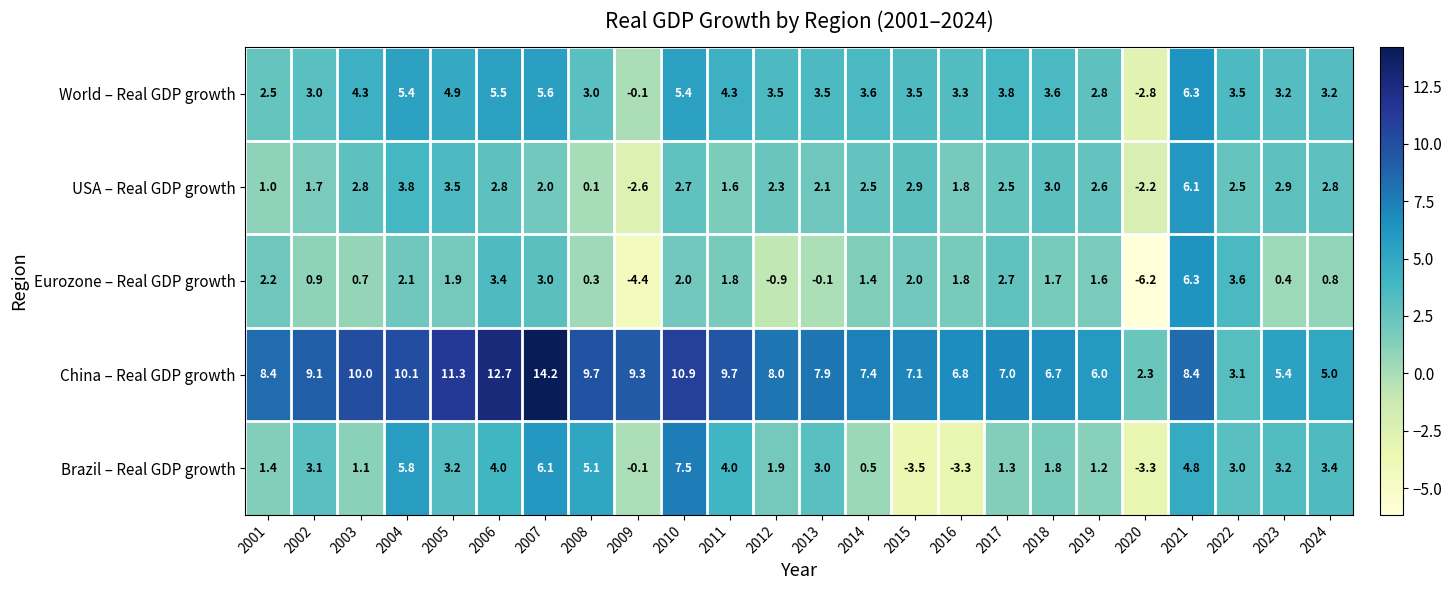

Which series has the largest total across all categories?

China – Real GDP growth